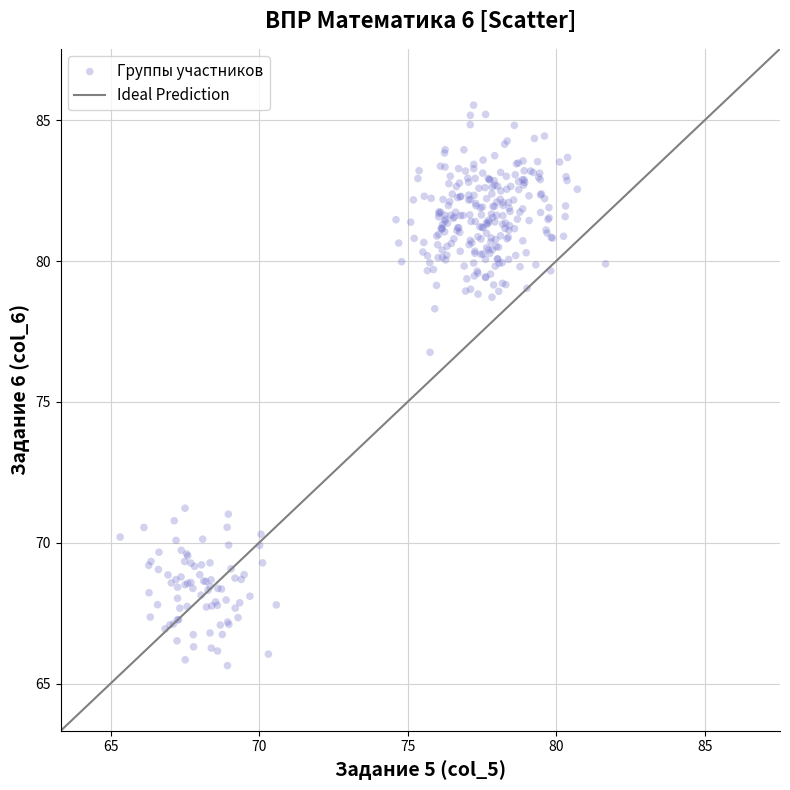

What is the range of Y values (max minus min)?

19.9